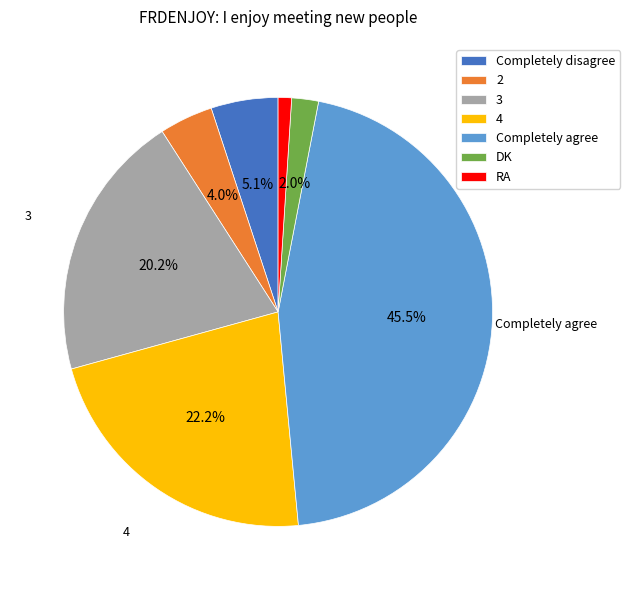

To the nearest percent, what percentage of the pie is DK?

2%